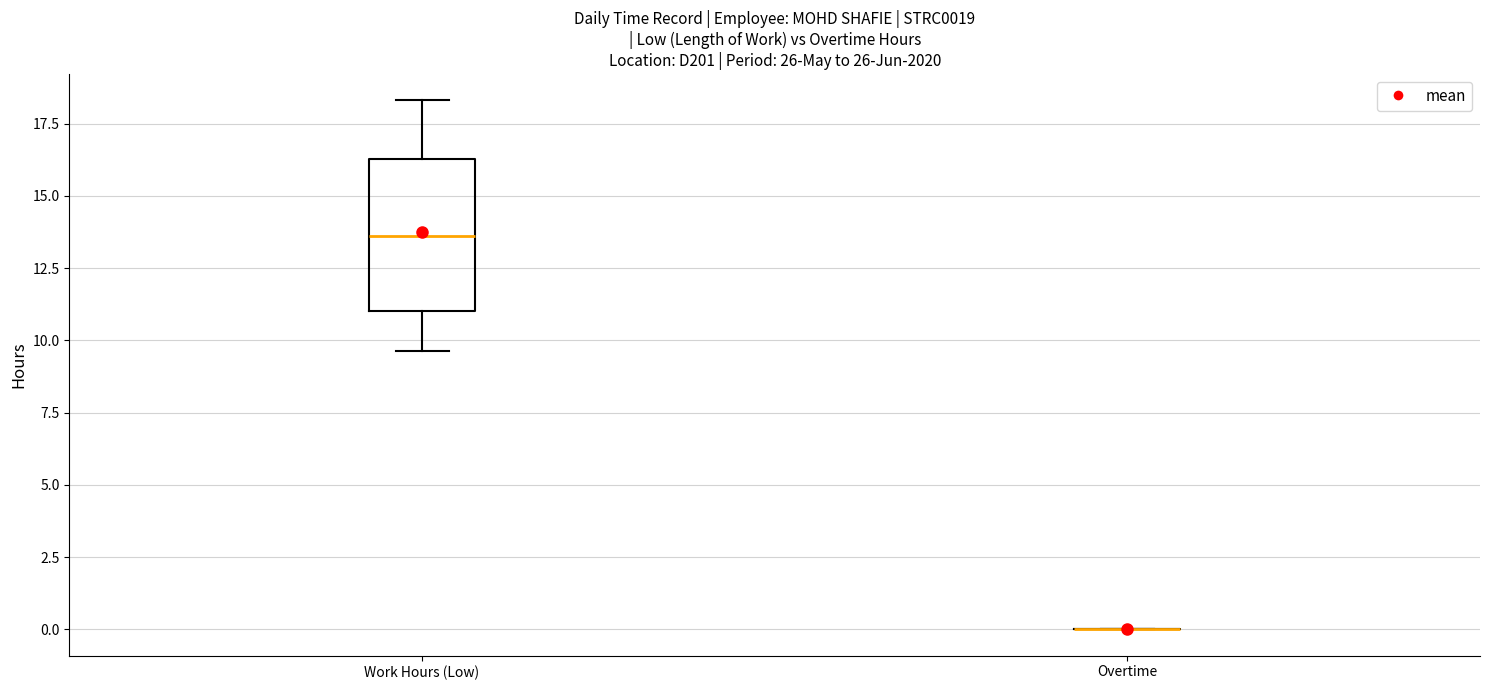

Reading left to right, read every box against the y-axis: the position of its median line, the range the box covers, and the ends of its whiskers. The values are not printed on the chart, so give them approximately, as read against the axis.

Work Hours (Low): median 13.5, box 11.0 to 16.5, whiskers 9.5 to 18.5
Overtime: box collapsed to a line at 0.0, whiskers 0.0 to 0.0